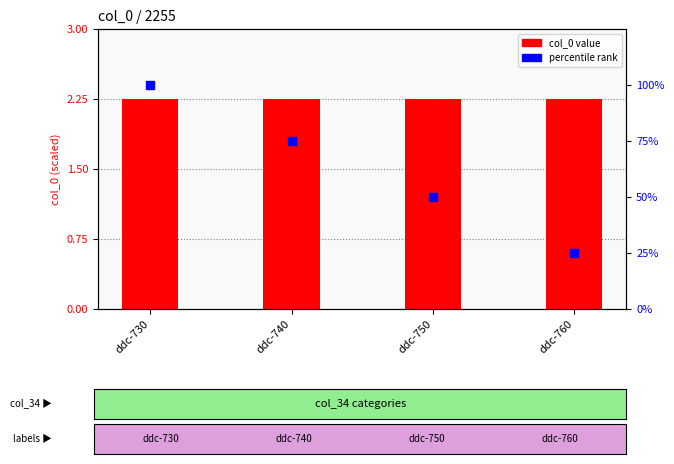

List the series in order of their overall mean, lowest first.

col_0 value, percentile rank